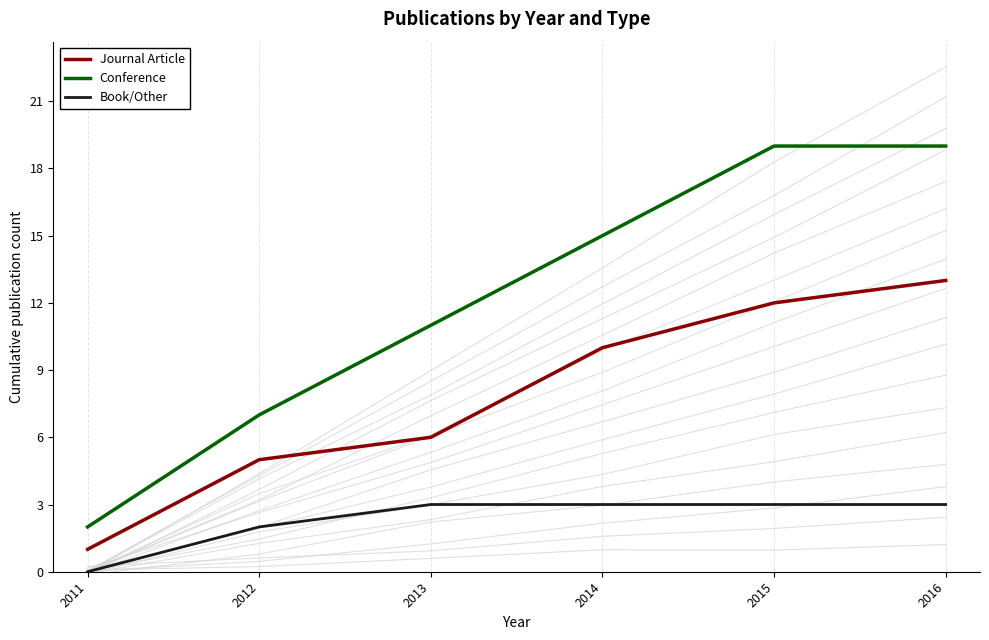

What is the difference between the maximum and second lowest values in the Book/Other series?

1